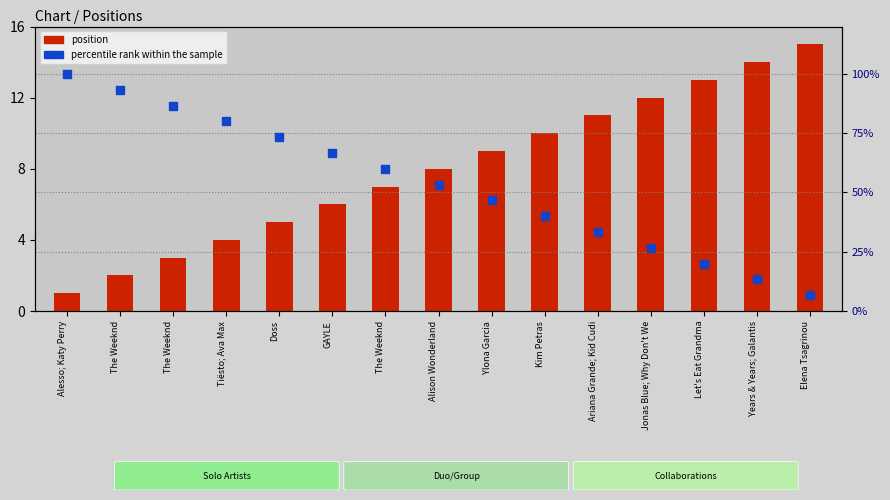

What are all the series names shown in the legend?

position, percentile rank within the sample